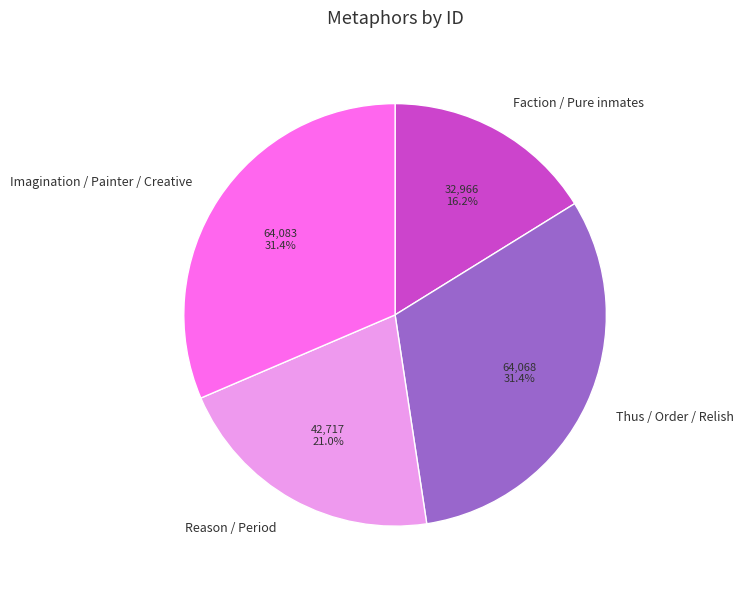

Approximately how many times larger is the value at Thus / Order / Relish compared to Imagination / Painter / Creative?

1.0